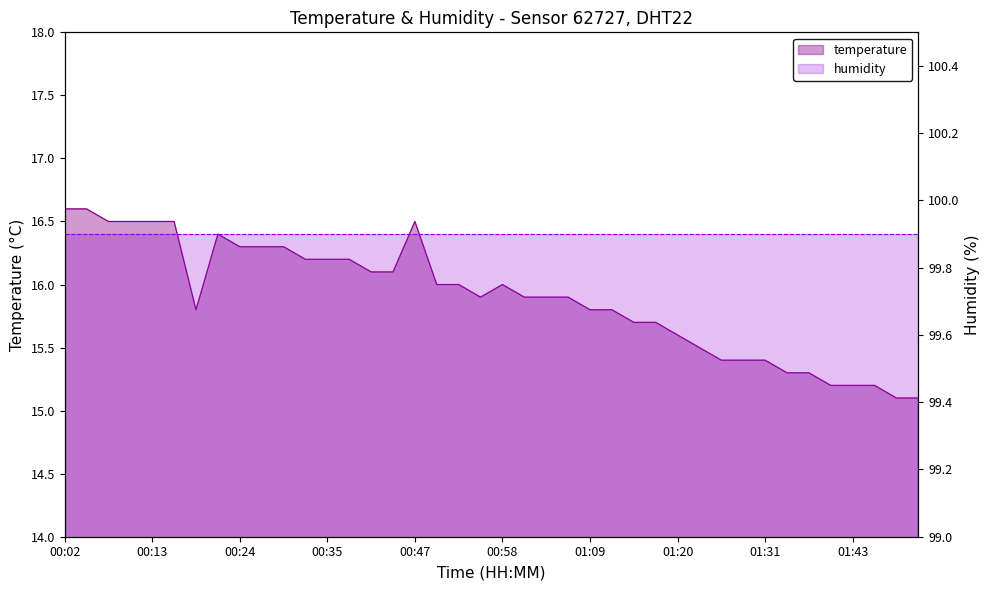

Rank the categories by value from highest to lowest.

00:02, 00:05, 00:07, 00:10, 00:13, 00:16, 00:47, 00:21, 00:24, 00:27, 00:29, 00:33, 00:35, 00:38, 00:41, 00:44, 00:49, 00:52, 00:58, 00:55, 01:00, 01:03, 01:06, 00:18, 01:09, 01:12, 01:14, 01:17, 01:20, 01:23, 01:26, 01:29, 01:31, 01:34, 01:37, 01:40, 01:43, 01:45, 01:48, 01:51